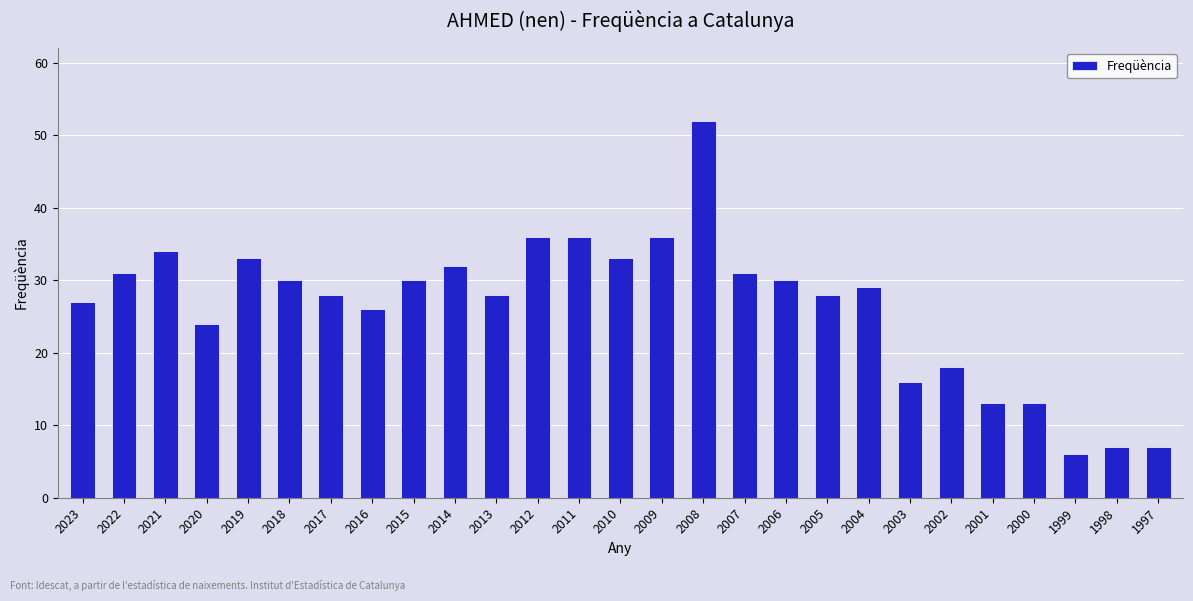

Reading right to left, what are all the values shown in this chart?

7	7	6	13	13	18	16	29	28	30	31	52	36	33	36	36	28	32	30	26	28	30	33	24	34	31	27